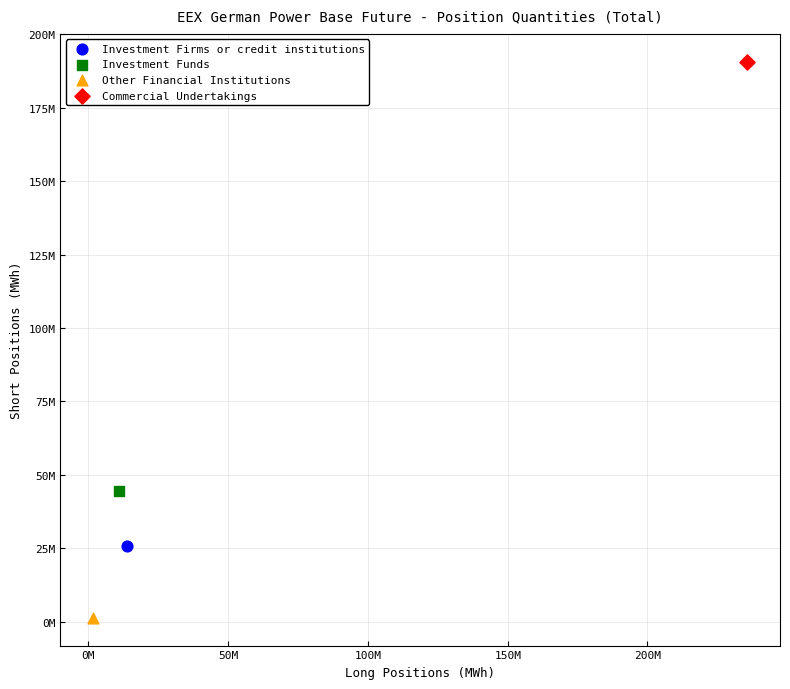

What are all the series names shown in the legend?

Investment Firms or credit institutions, Investment Funds, Other Financial Institutions, Commercial Undertakings